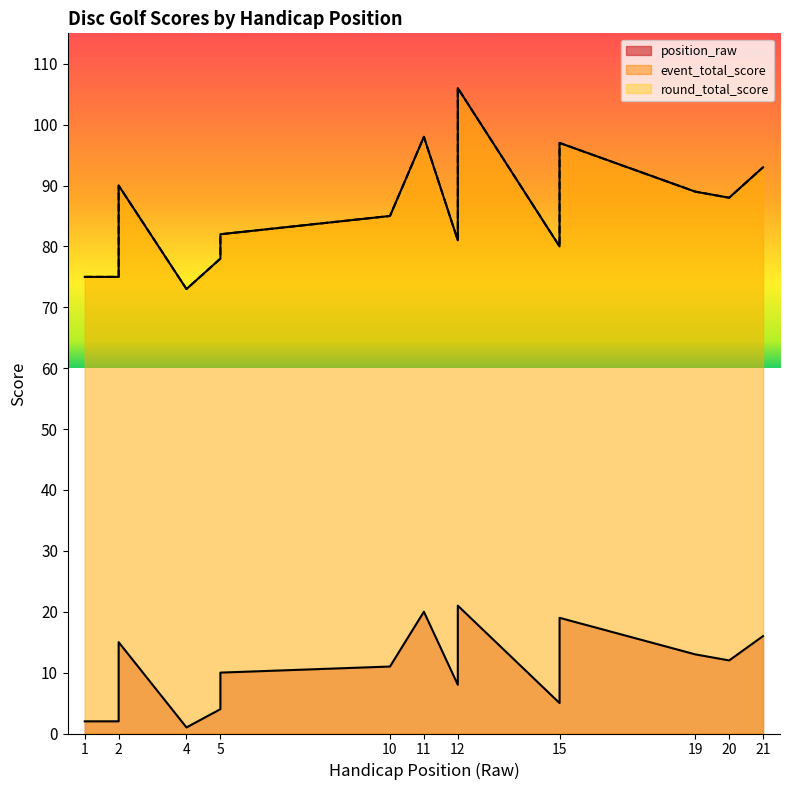

What is the average value of the position_raw series?

11